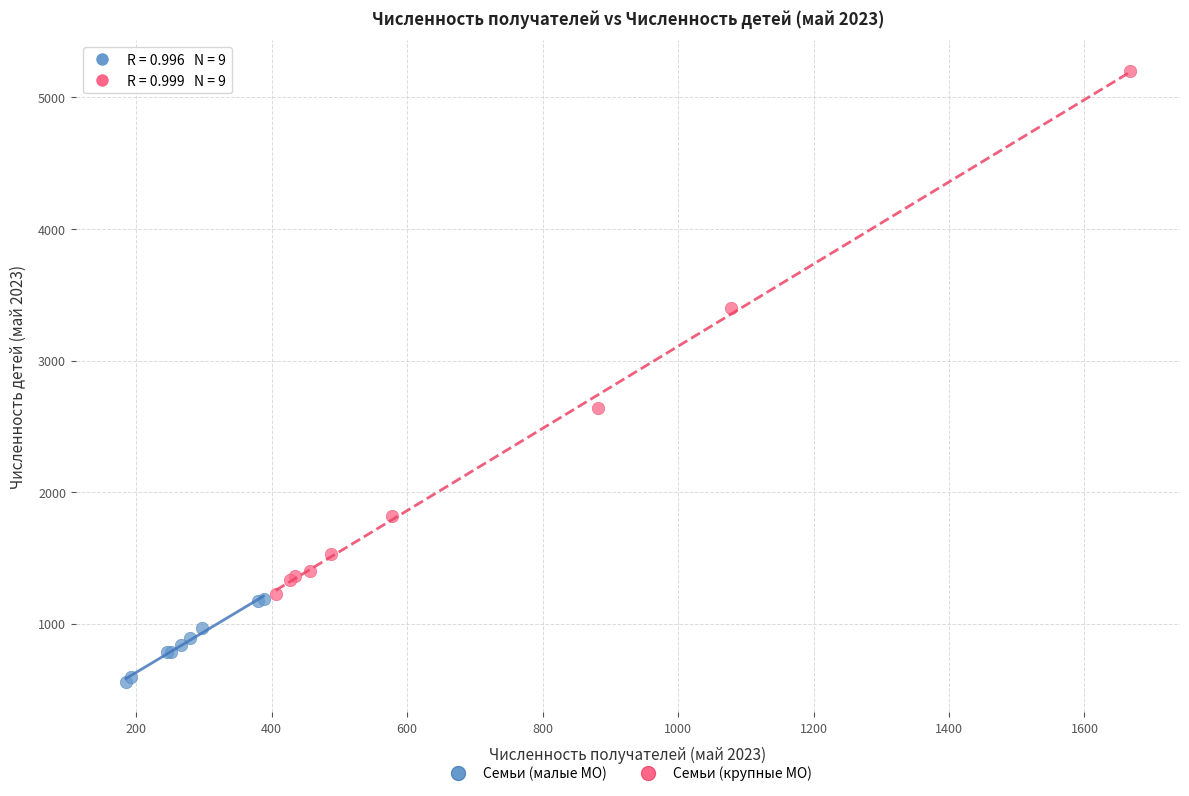

Which series reaches the minimum Y coordinate?

Семьи (малые МО)